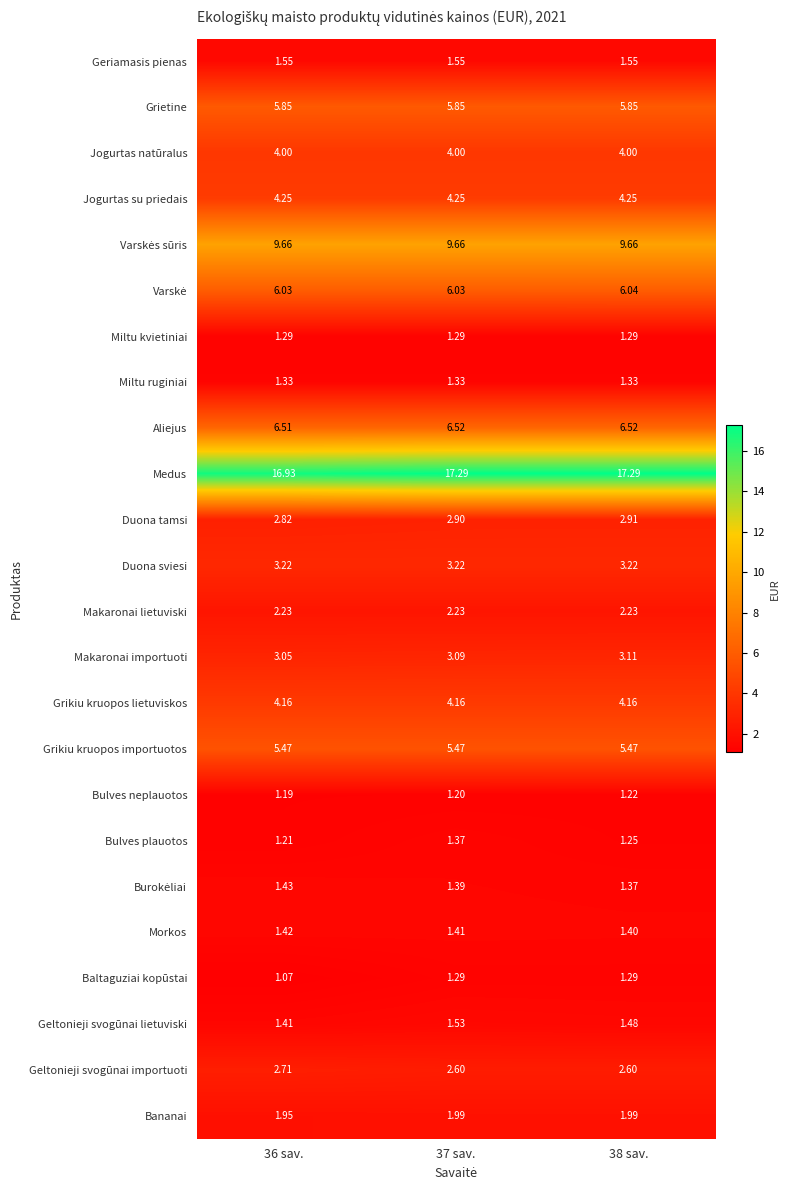

Between 37 sav. and 38 sav., which series saw the biggest shift?

Bulves plauotos